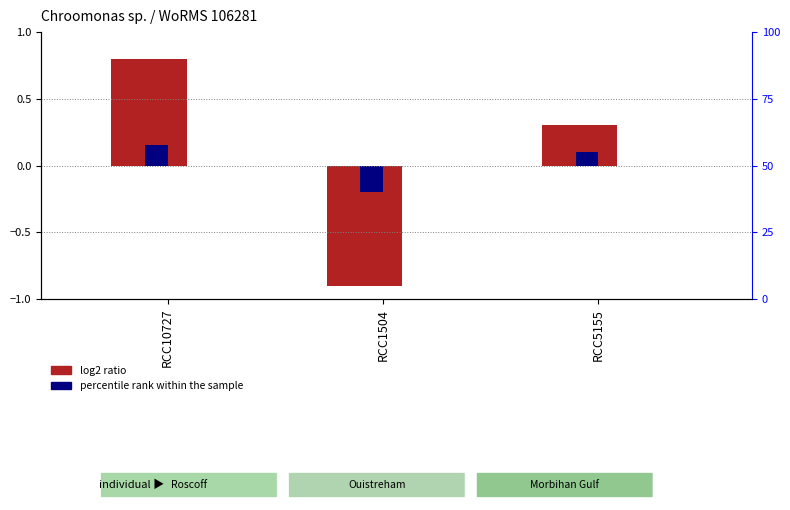

How many data points does each series have?

3